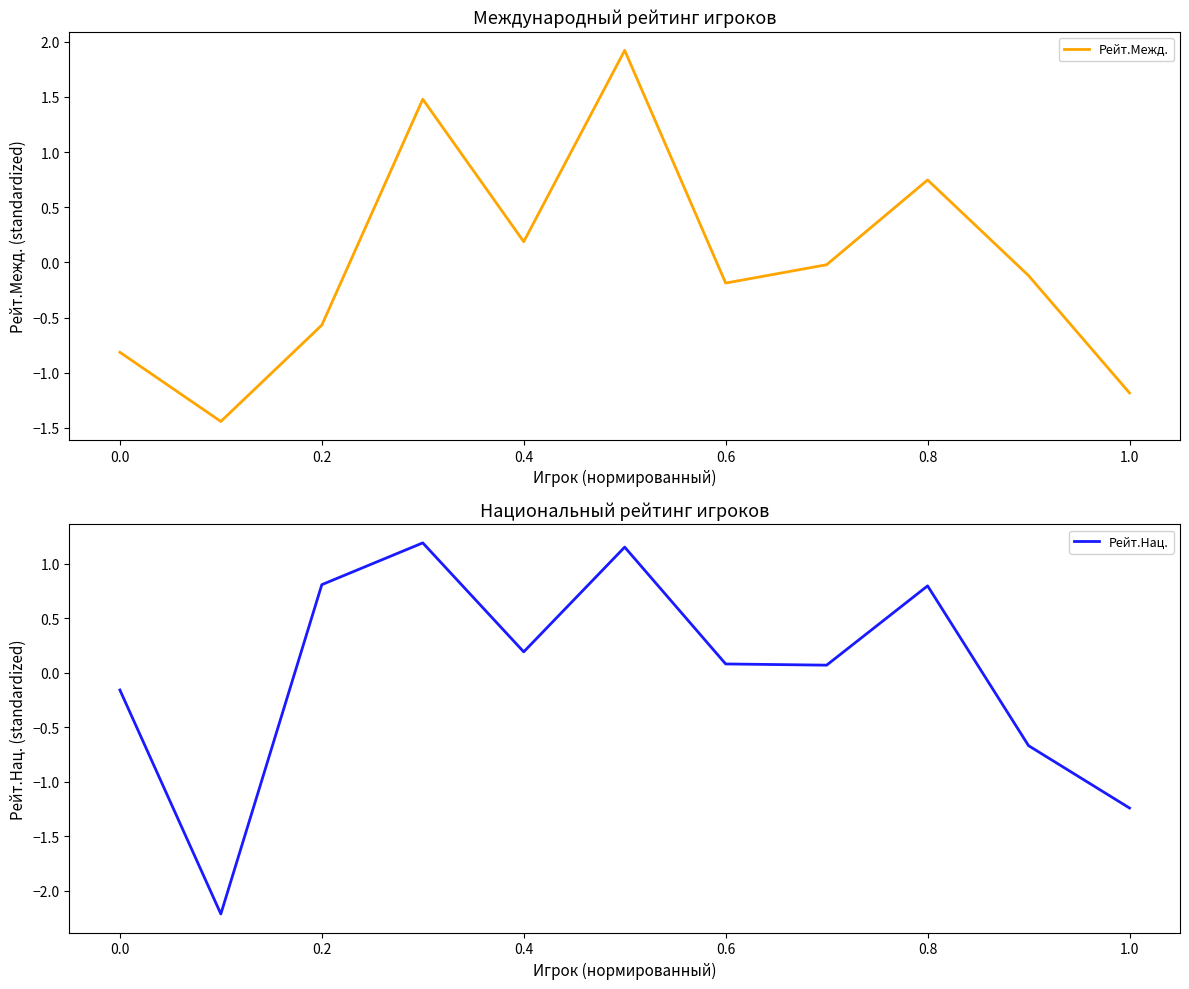

What is the value of the Рейт.Межд. point at the 2nd from the left?

-1.4